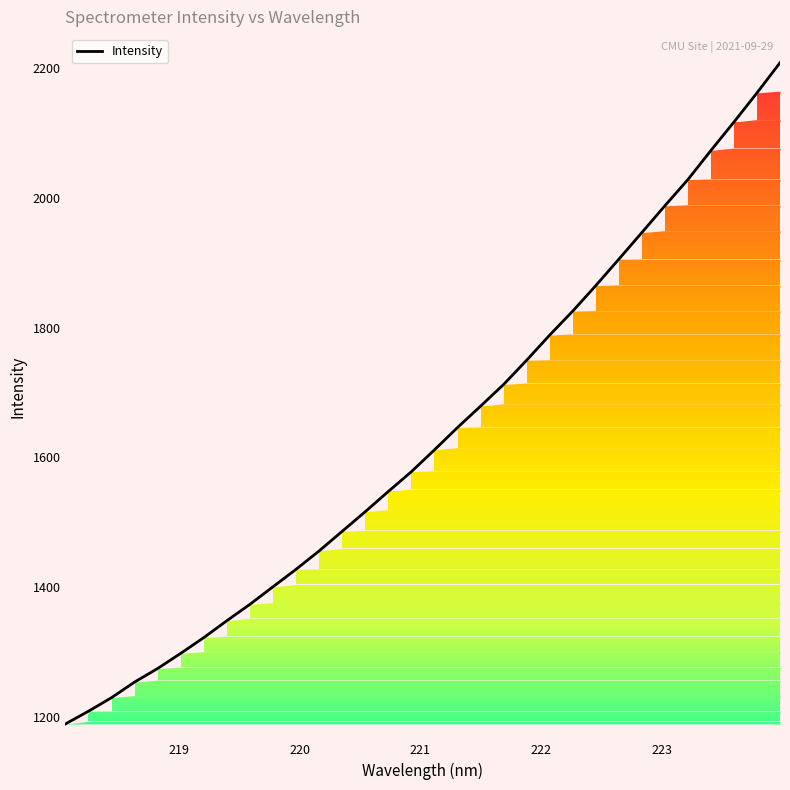

What is the greatest value displayed?

2208.8